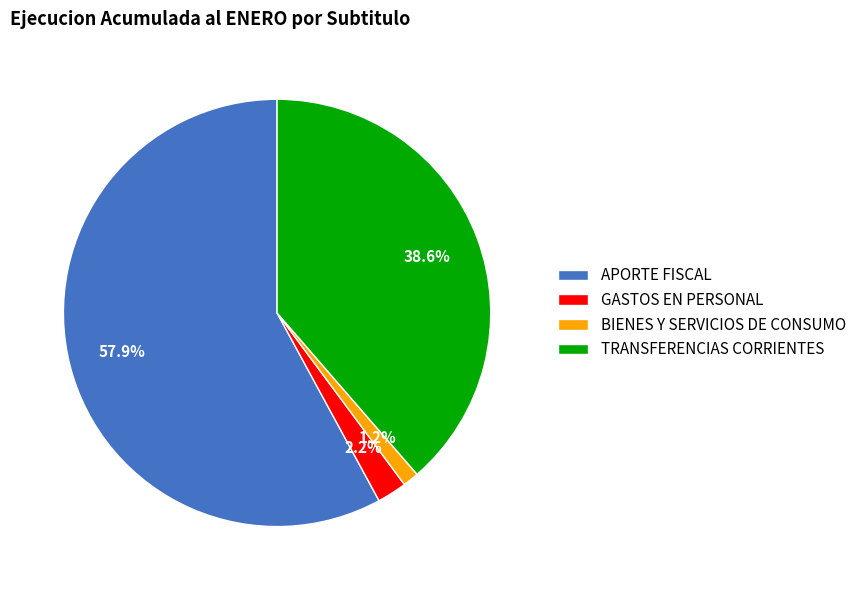

To the nearest percent, what portion does GASTOS EN PERSONAL represent?

2%